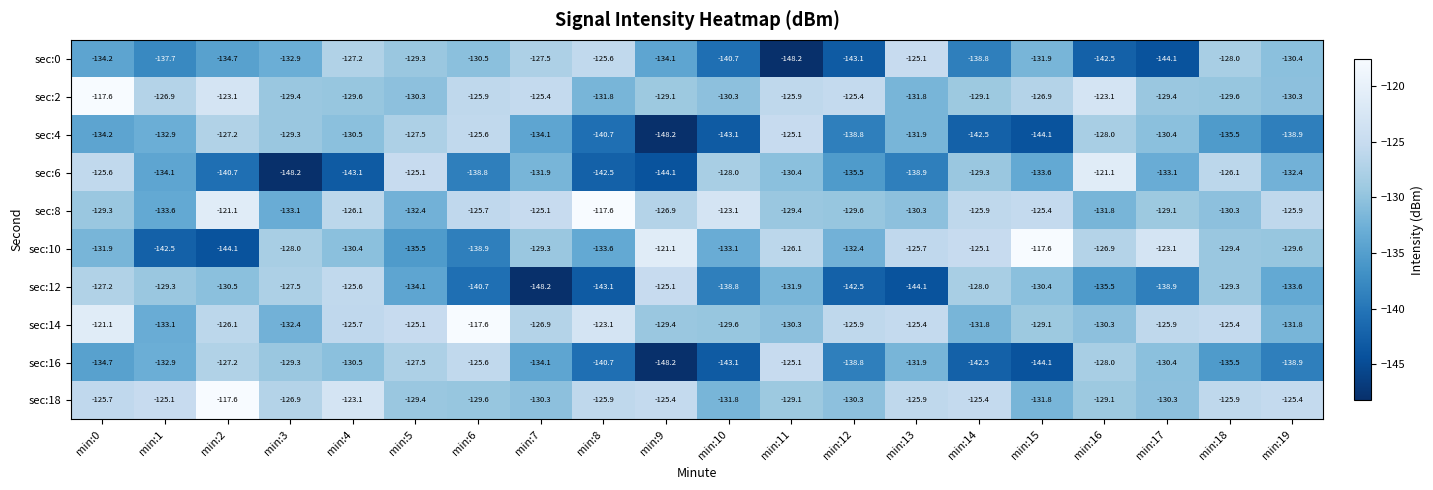

What is the minimum value shown in the chart?

-148.2